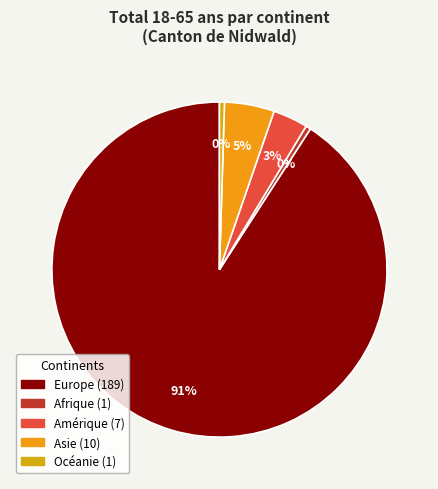

How many slices are in this pie chart?

5